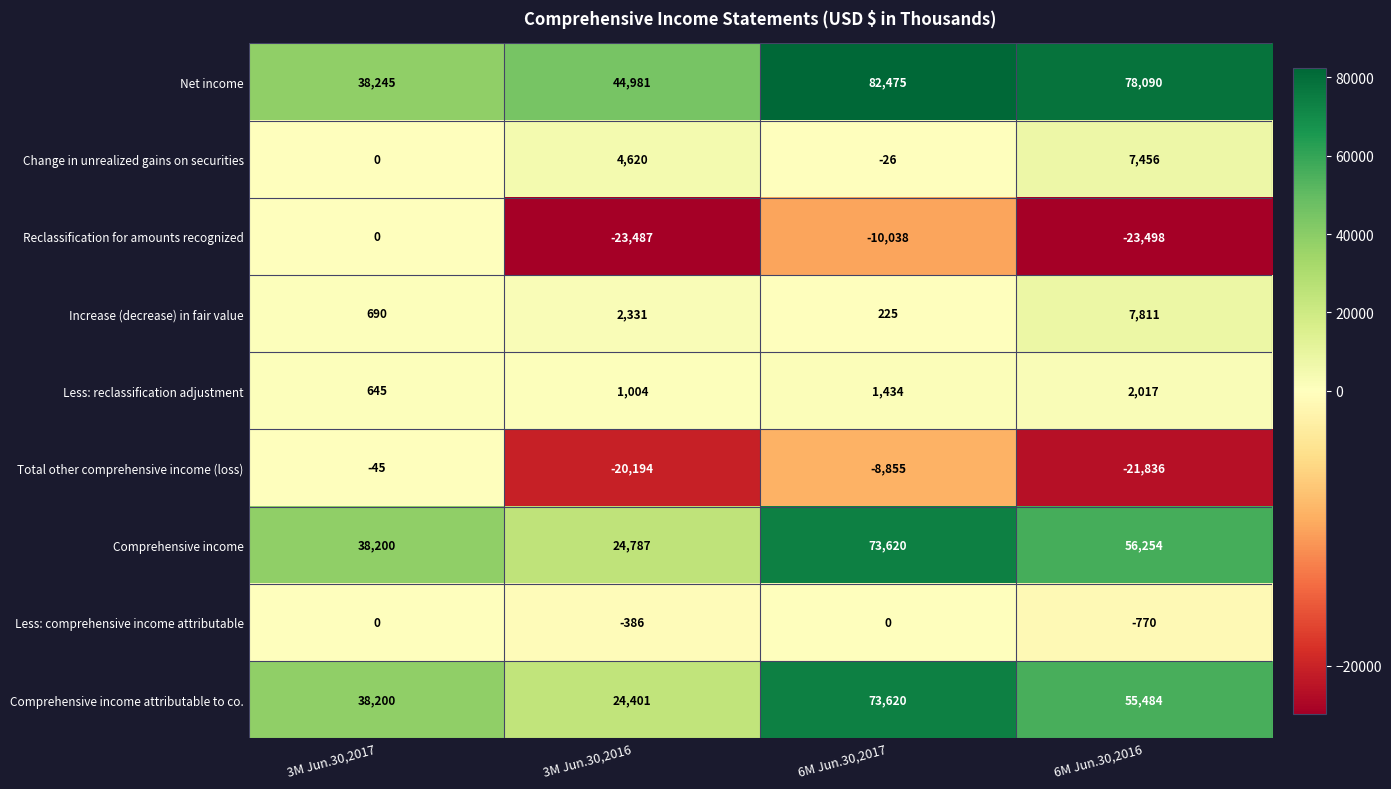

The Change in unrealized gains on securities series shows 1127 at 3M Jun.30,2016. True or false?

False